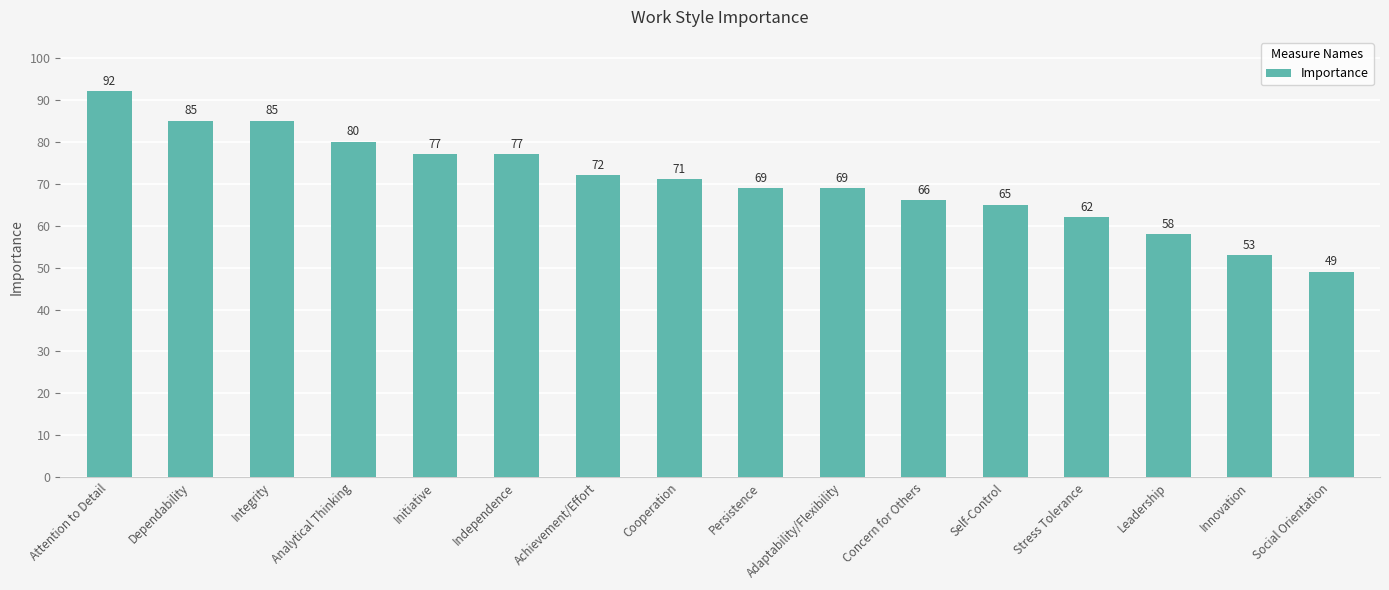

Count the number of categories in the chart.

16